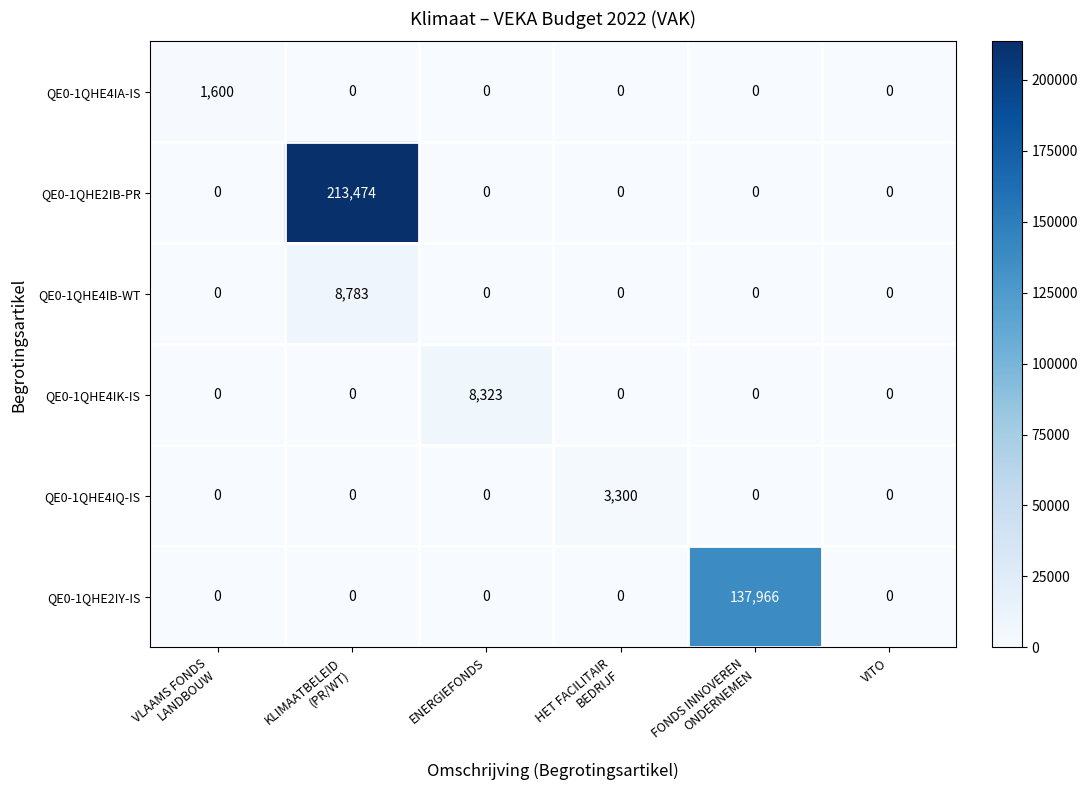

What is the sum of all QE0-1QHE2IY-IS values?

137966